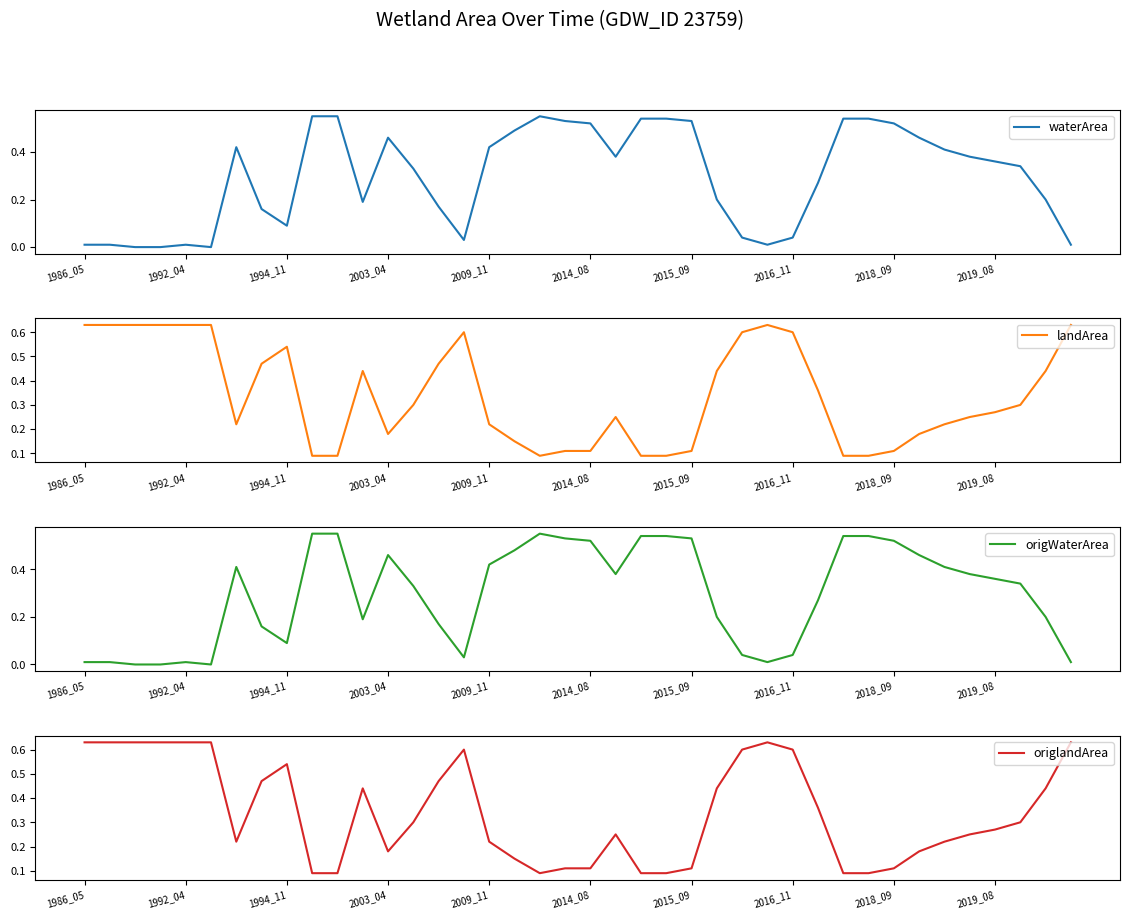

True or false: origlandArea and waterArea cross at least once.

True